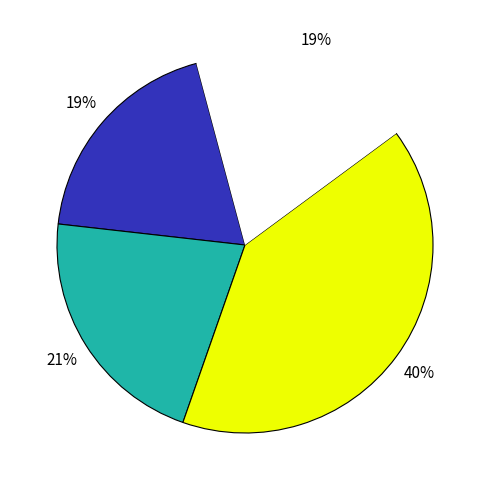

How many segments does this pie chart have?

4